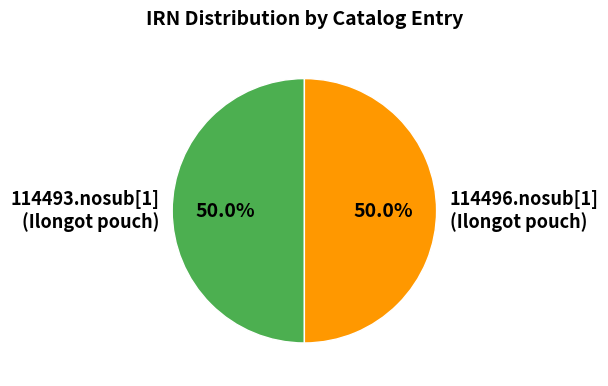

Approximately how many times larger is the value at 114496.nosub[1] (Ilongot pouch) compared to 114493.nosub[1] (Ilongot pouch)?

1.0